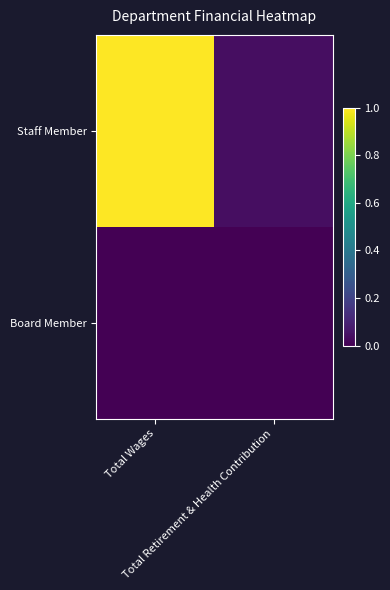

Reading left to right, transcribe all the data shown in this chart.

Staff Member: Total Wages=1.0	Total Retirement & Health Contribution=0.0
Board Member: Total Wages=0.0	Total Retirement & Health Contribution=0.0